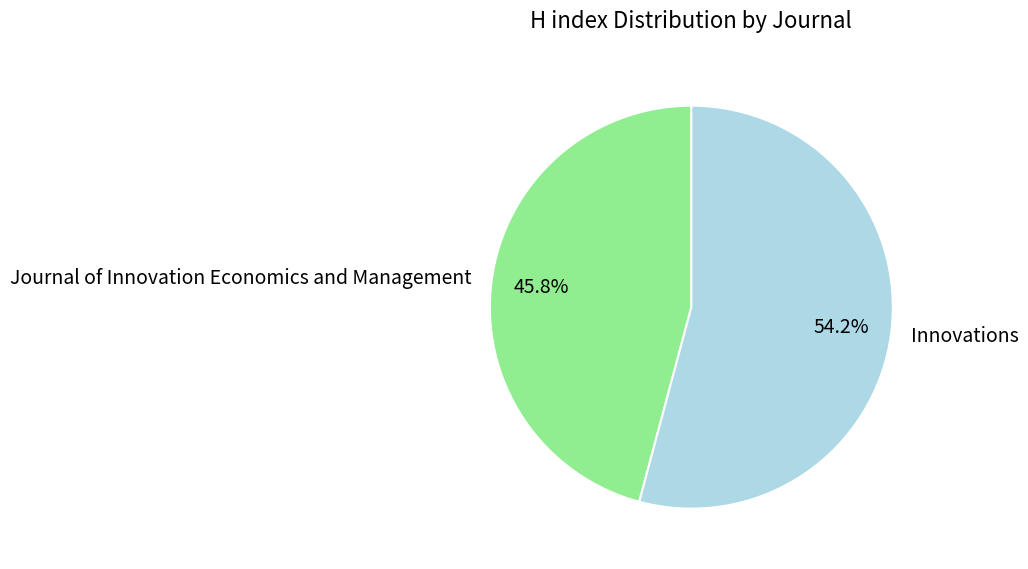

Rank the categories by value from highest to lowest.

Innovations, Journal of Innovation Economics and Management